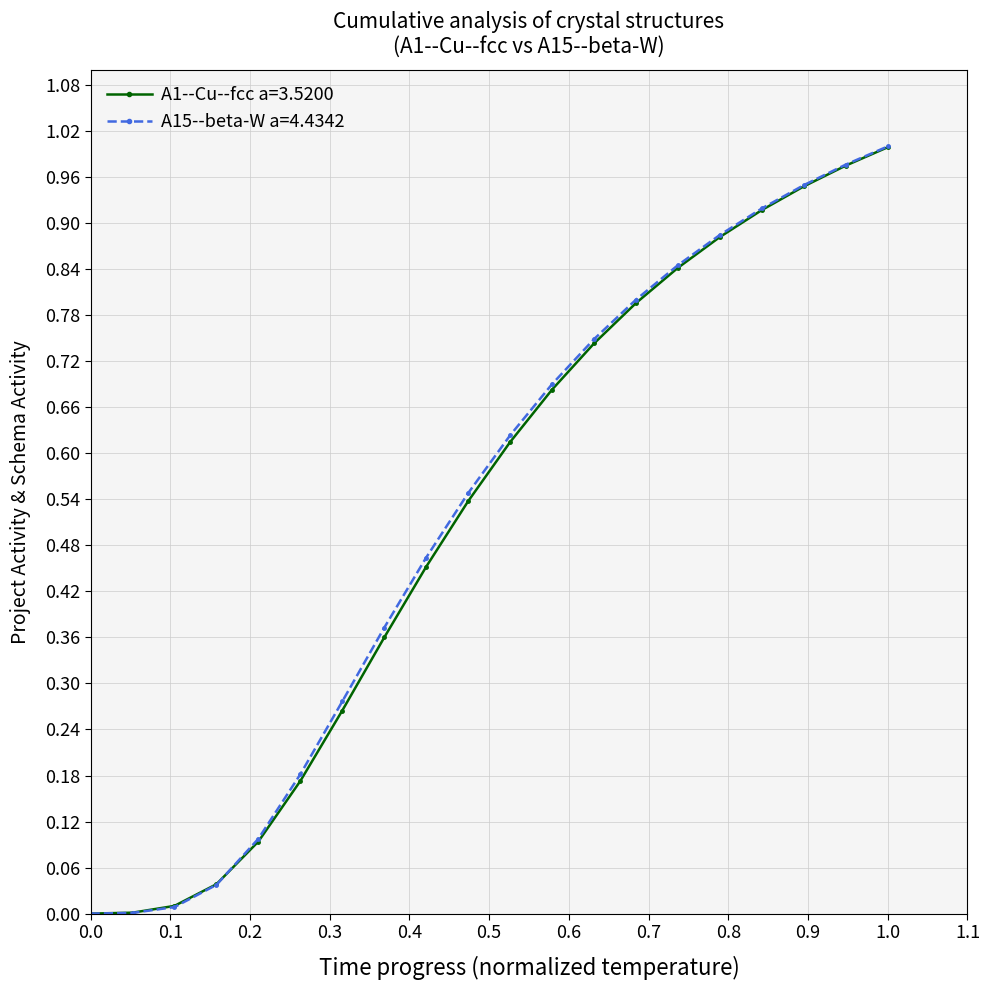

The value of A1--Cu--fcc a=3.5200 at 1.0 is 1.0. True or false?

True